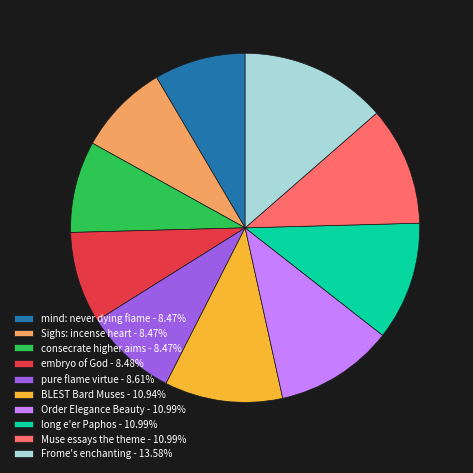

Count the number of slices in the pie.

10